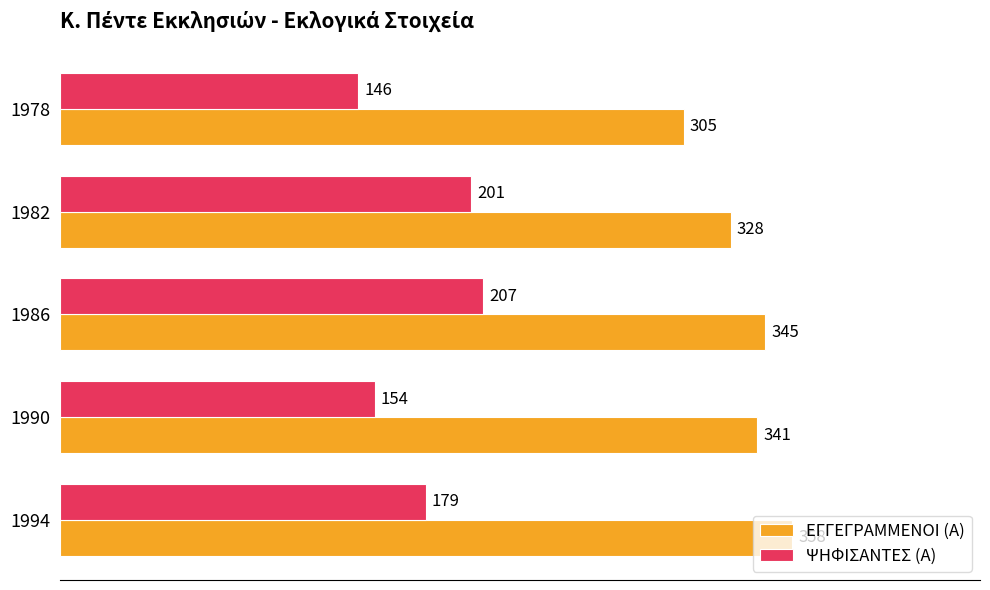

Is it true that ΨΗΦΙΣΑΝΤΕΣ (Α) equals 92 at 1978?

False